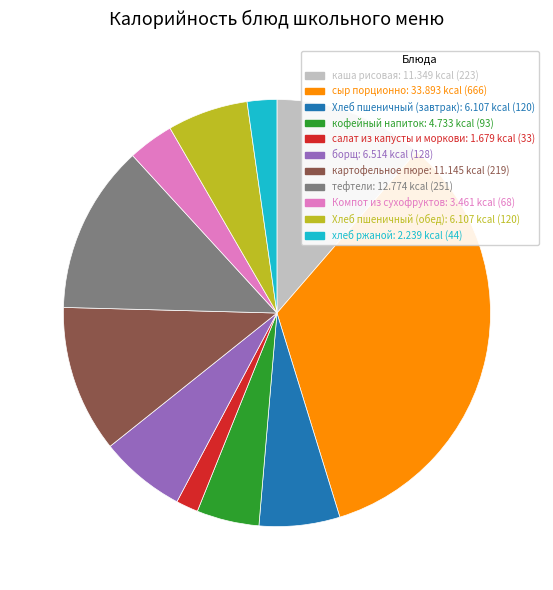

Does Компот из сухофруктов account for over 50% of the chart?

No